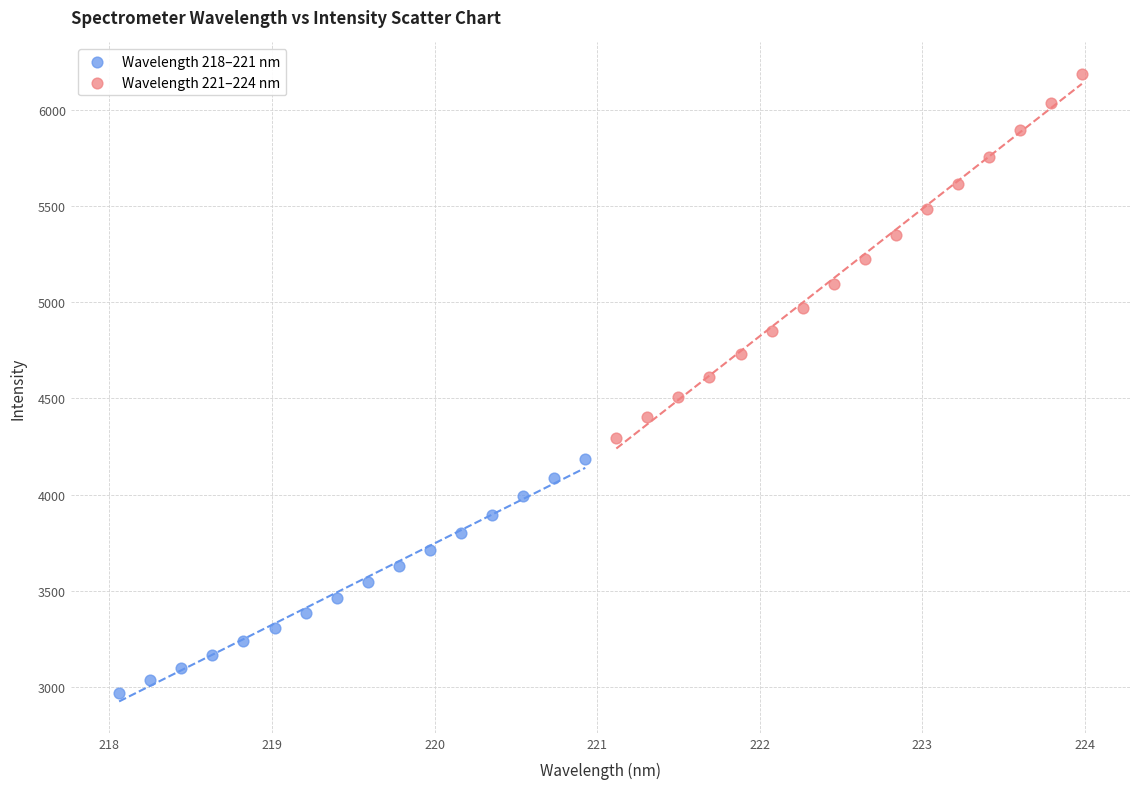

Which series contains the highest Y value?

Wavelength 221–224 nm